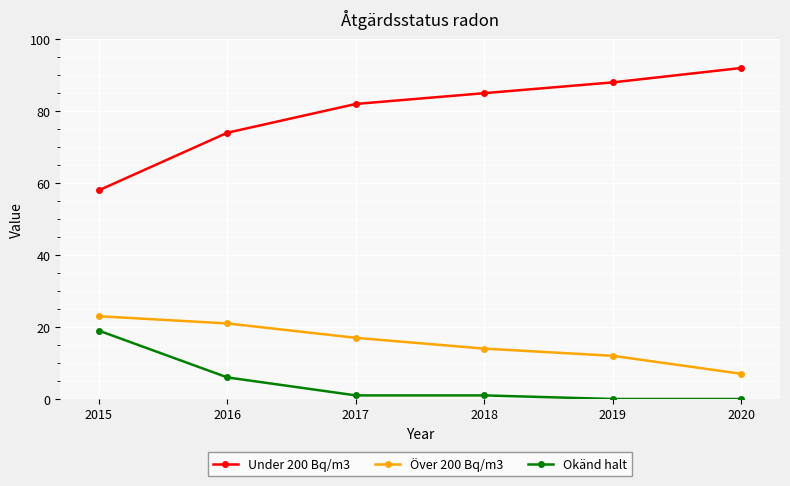

The Okänd halt series shows -12 at 2020. True or false?

False